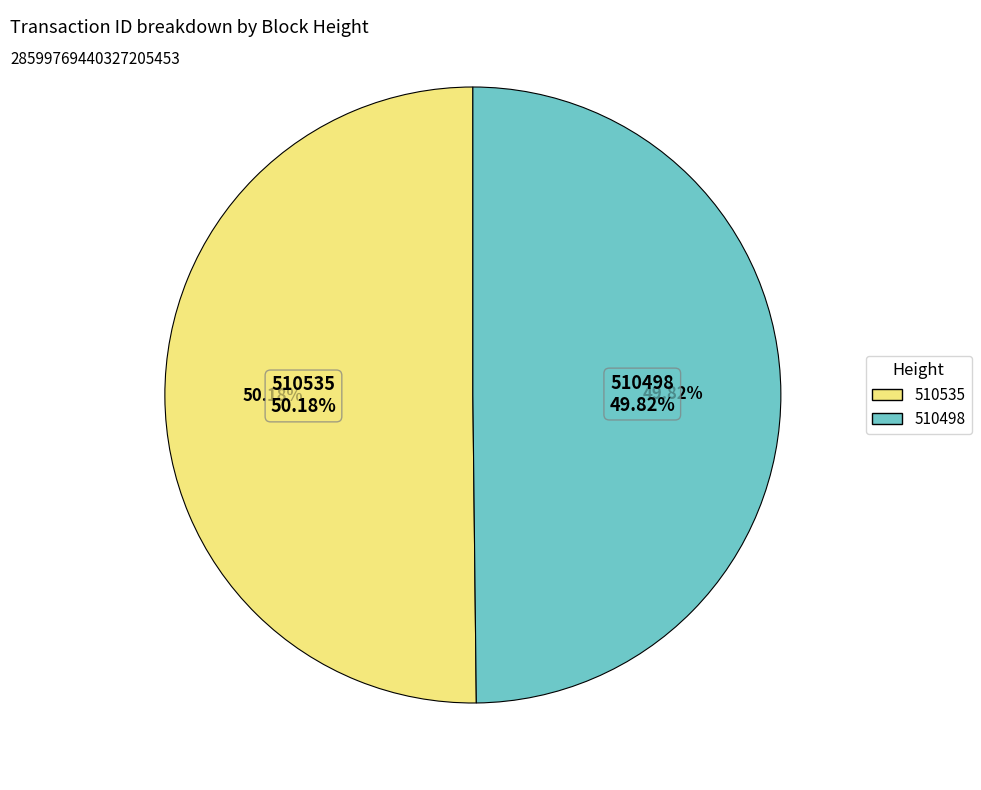

How much of the chart is everything except 510535?

49.8%